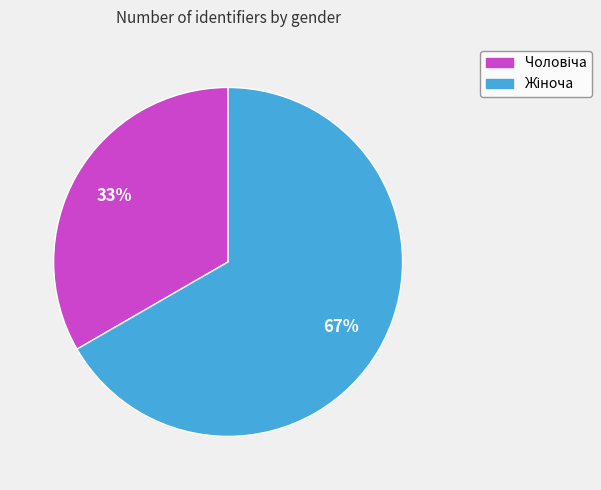

To the nearest percent, what is the average slice percentage?

50%